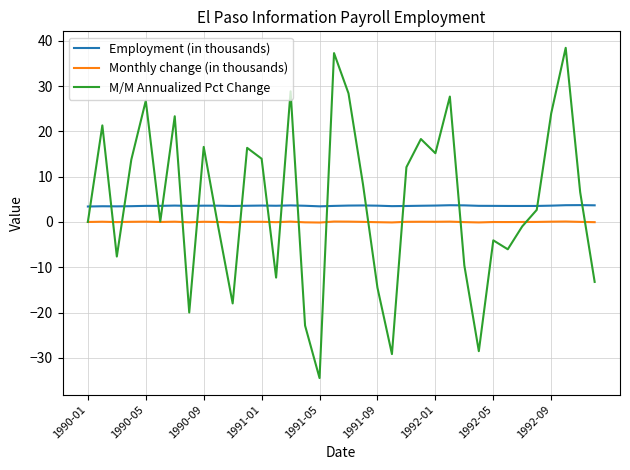

What is the highest value of the Monthly change (in thousands) series?

0.1